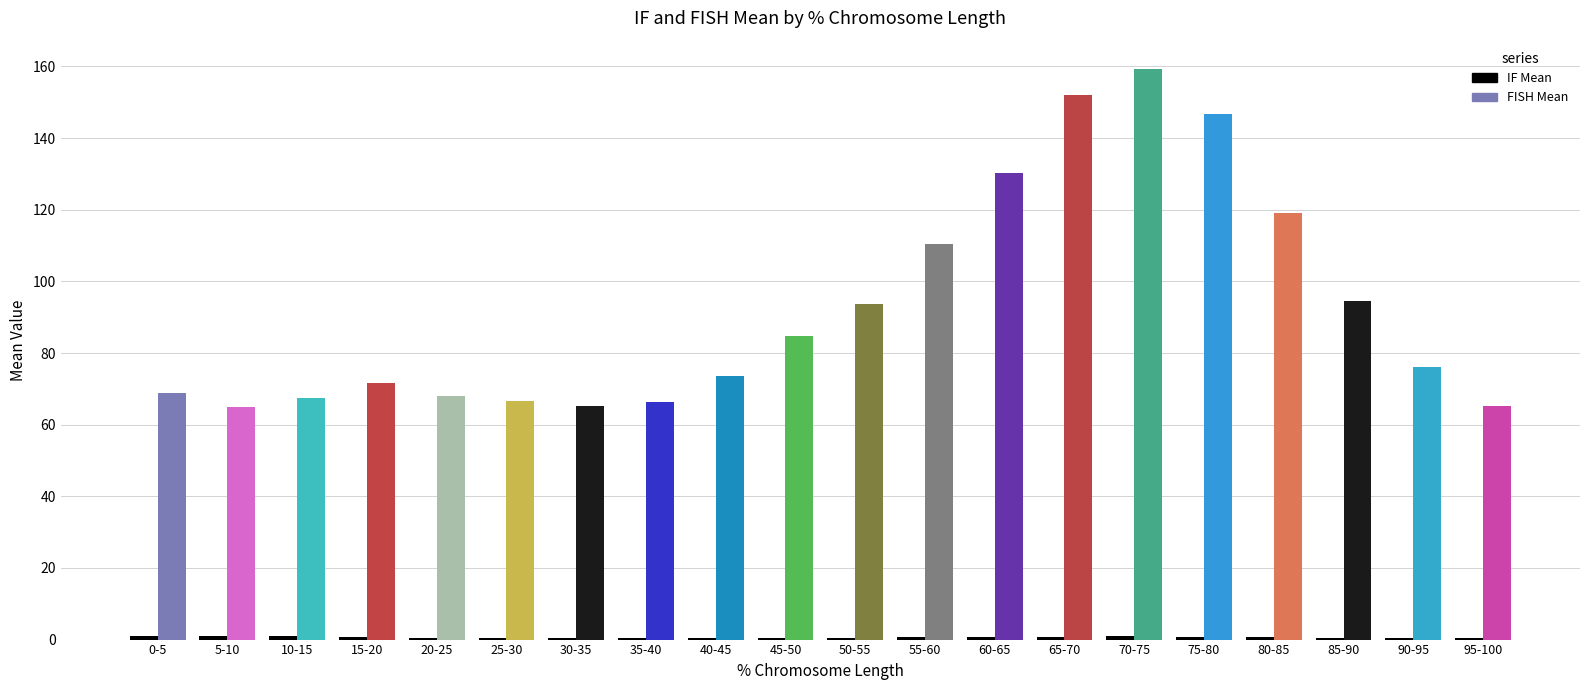

What is the greatest value displayed?

159.2